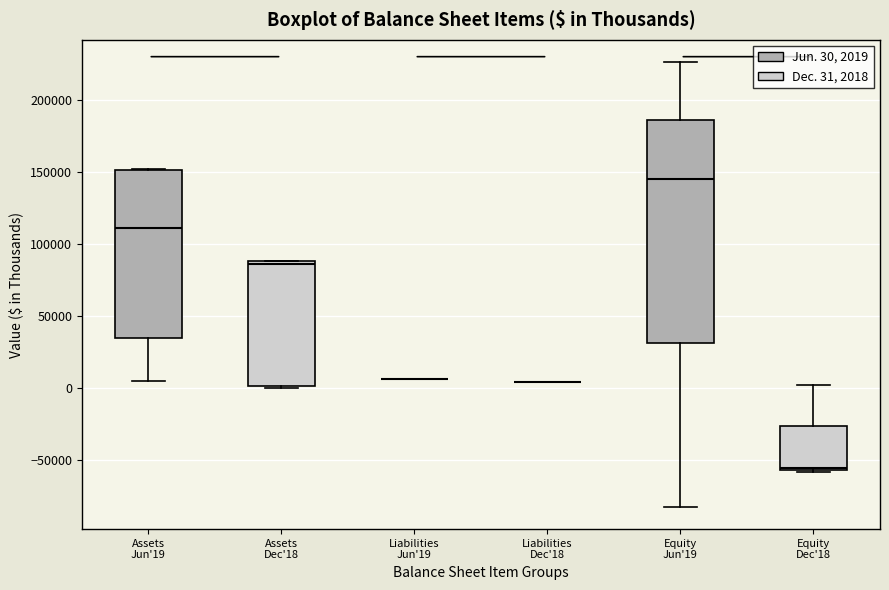

Reading left to right, read every box against the y-axis: the position of its median line, the range the box covers, and the ends of its whiskers. The values are not printed on the chart, so give them approximately, as read against the axis.

Assets Jun'19: median 110000, box 35000 to 150000, whiskers 5000 to 150000
Assets Dec'18: median 85000, box 0 to 90000, whiskers 0 to 90000
Liabilities Jun'19: box collapsed to a line at 5000, whiskers 5000 to 5000
Liabilities Dec'18: box collapsed to a line at 5000, whiskers 5000 to 5000
Equity Jun'19: median 145000, box 30000 to 185000, whiskers -80000 to 225000
Equity Dec'18: median -55000 (just above the box's lower edge), box -55000 to -25000, whiskers -60000 to 0